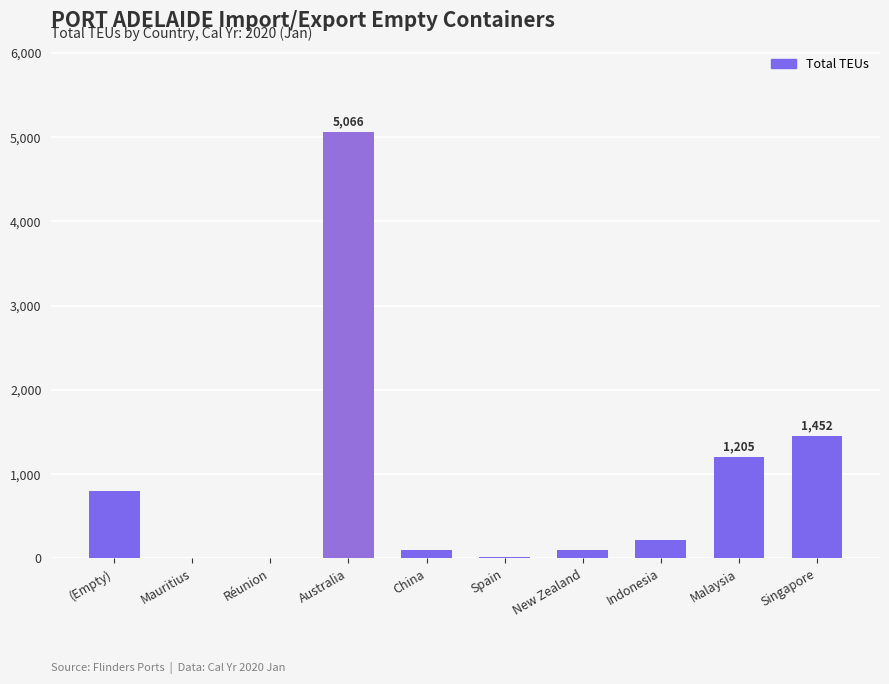

Approximately how many times larger is the value at Singapore compared to Réunion?

726.0